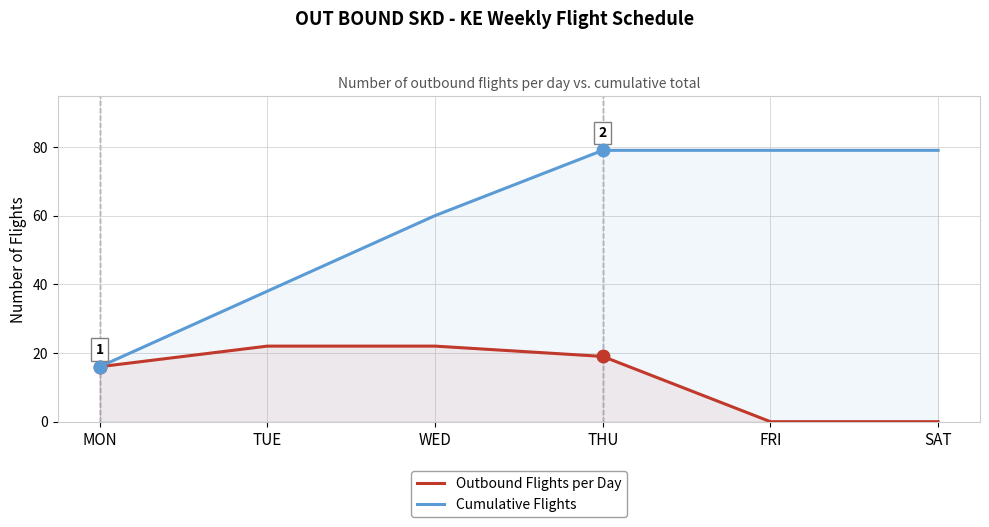

Which category has the lowest value in the Cumulative Flights series?

MON